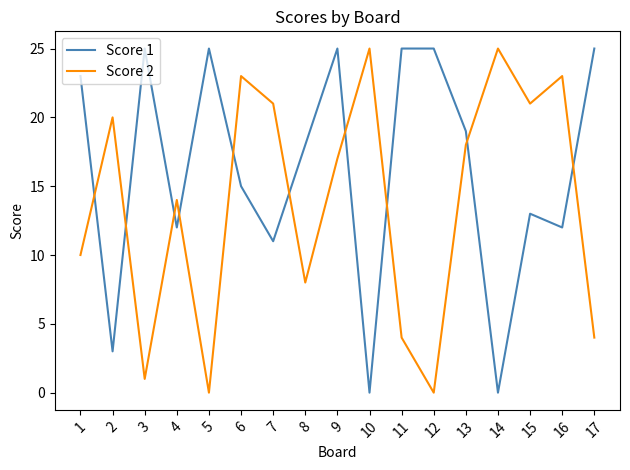

Between 3 and 9, which series saw the biggest shift?

Score 2